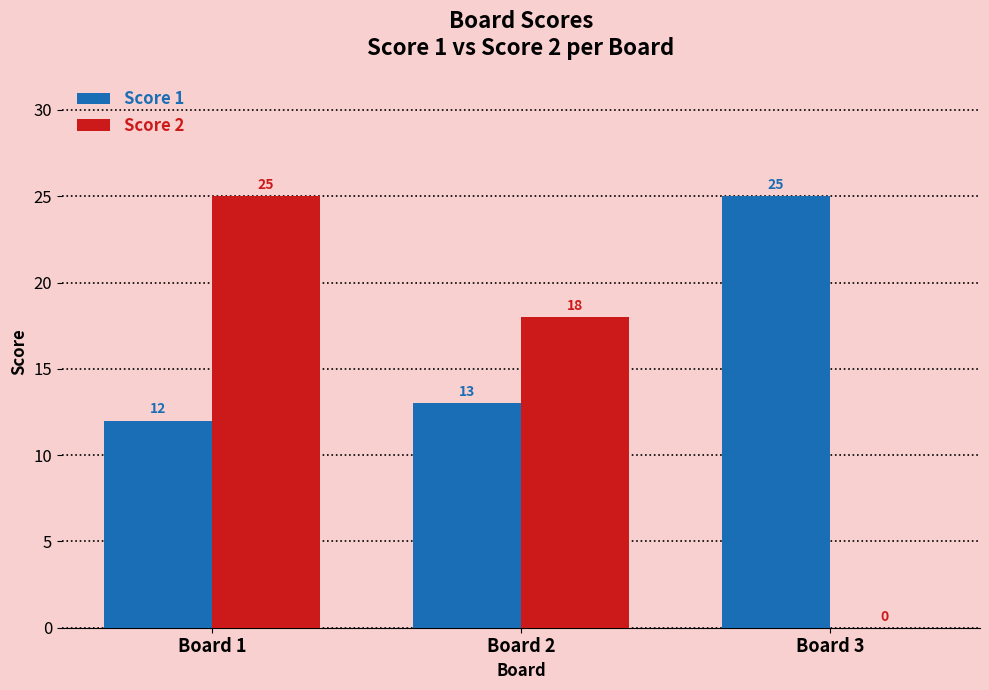

What are all the series names shown in the legend?

Score 1, Score 2